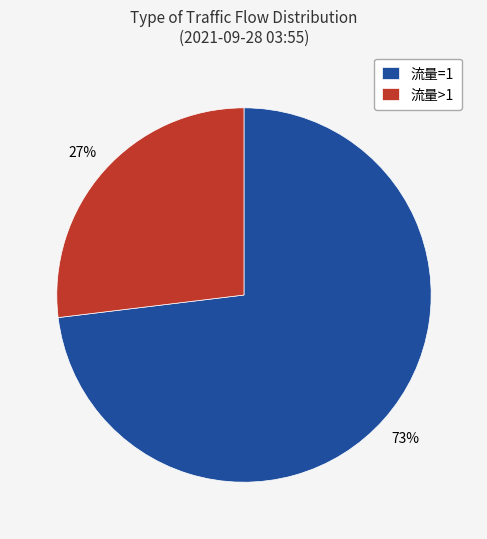

Is there any slice that represents more than half of the pie?

Yes